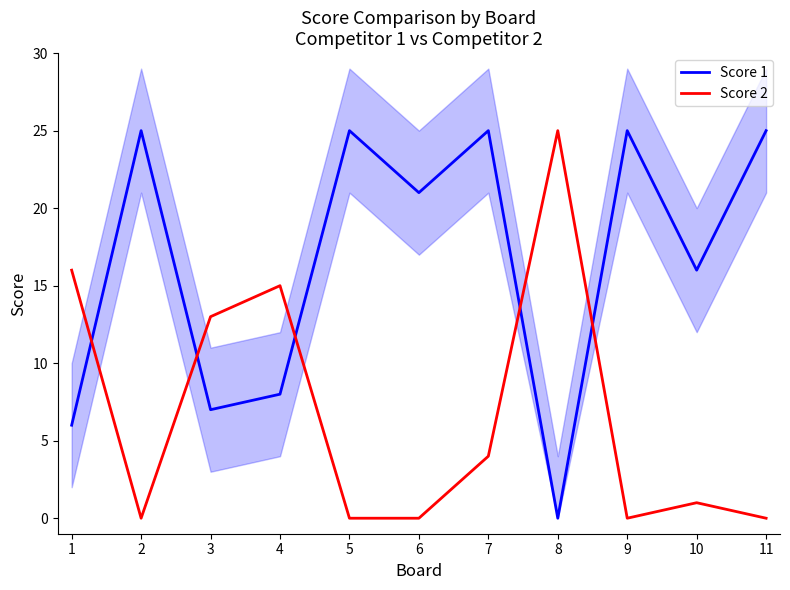

What are all the series names shown in the legend?

Score 1, Score 2